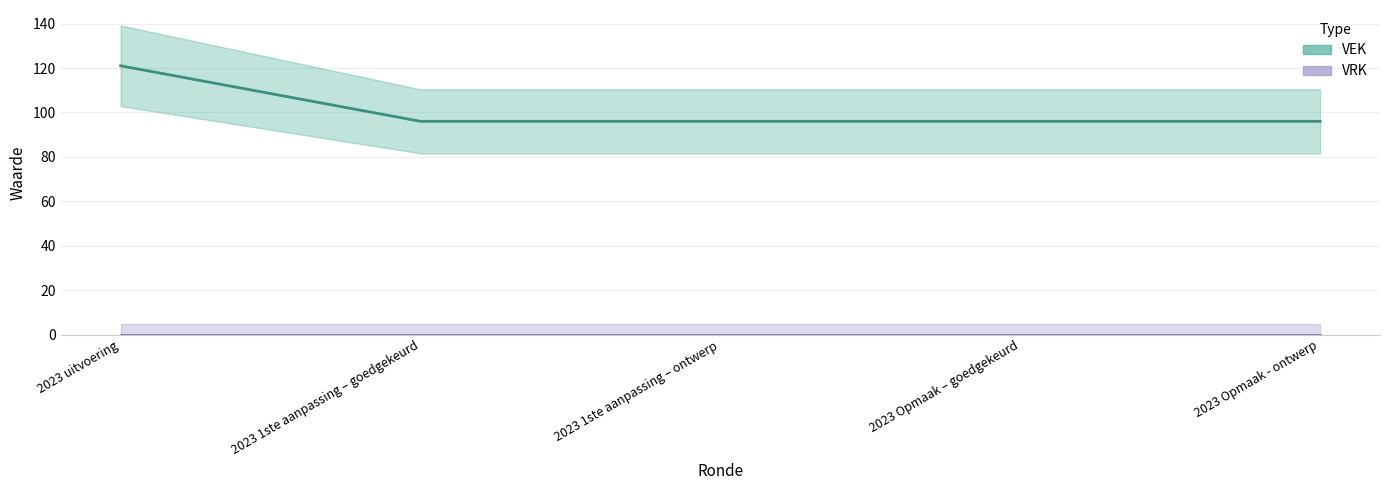

True or false: there are more than 1 points higher than both neighbors.

False